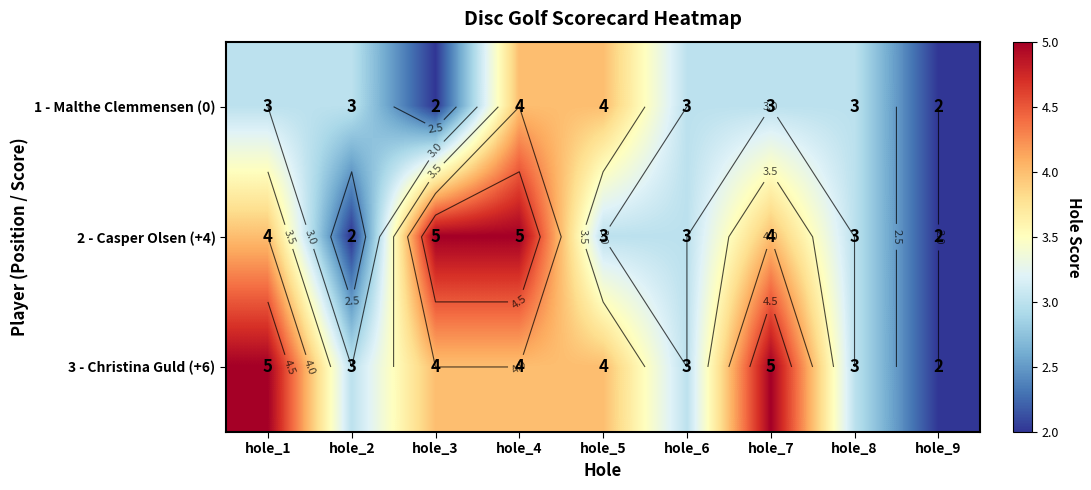

Rank the series by their average value, from lowest to highest.

1 - Malthe Clemmensen (0), 2 - Casper Olsen (+4), 3 - Christina Guld (+6)